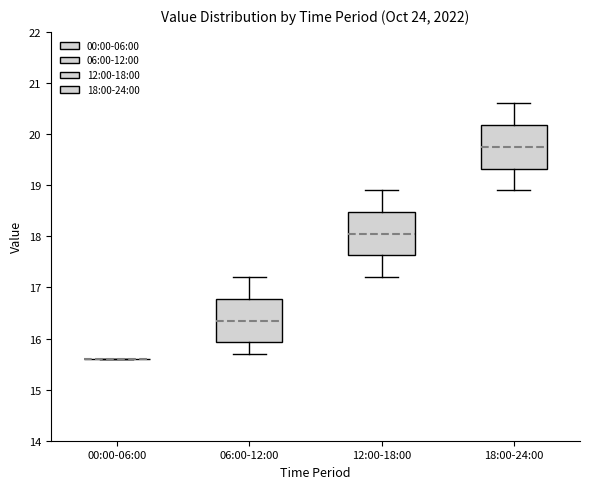

Reading left to right, transcribe this box plot: for each box, give where its median line is, the range the box spans, and where its two whiskers end, as read against the y-axis. The values are not printed on the chart, so give them approximately, as read against the axis.

00:00-06:00: box collapsed to a line at 15.6, whiskers 15.6 to 15.6
06:00-12:00: median 16.4, box 15.9 to 16.8, whiskers 15.7 to 17.2
12:00-18:00: median 18.1, box 17.6 to 18.5, whiskers 17.2 to 18.9
18:00-24:00: median 19.8, box 19.3 to 20.2, whiskers 18.9 to 20.6